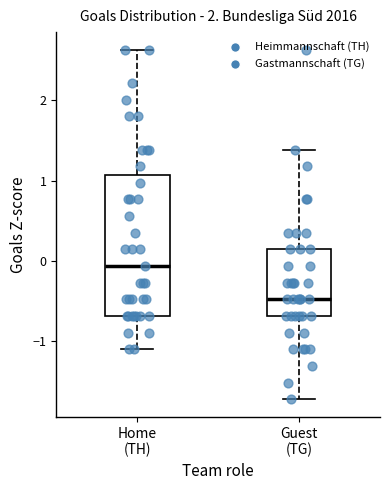

Which box is the tallest, from its lower edge to its upper edge?

Home (TH)